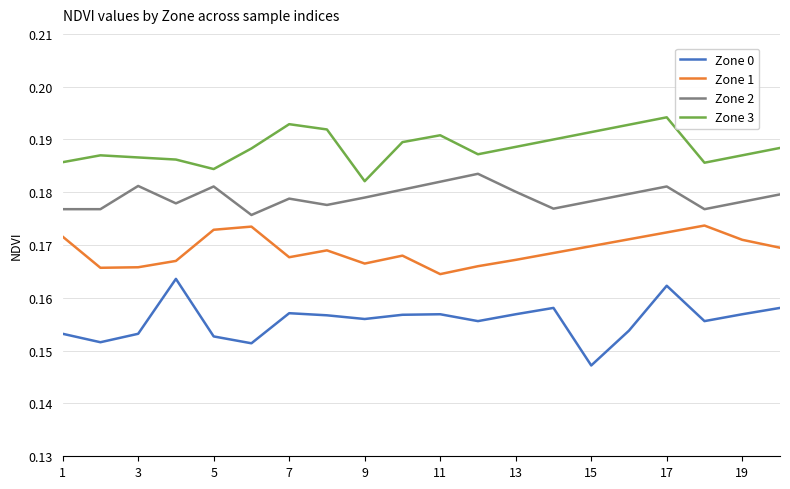

Which series has the largest range (max minus min)?

Zone 0